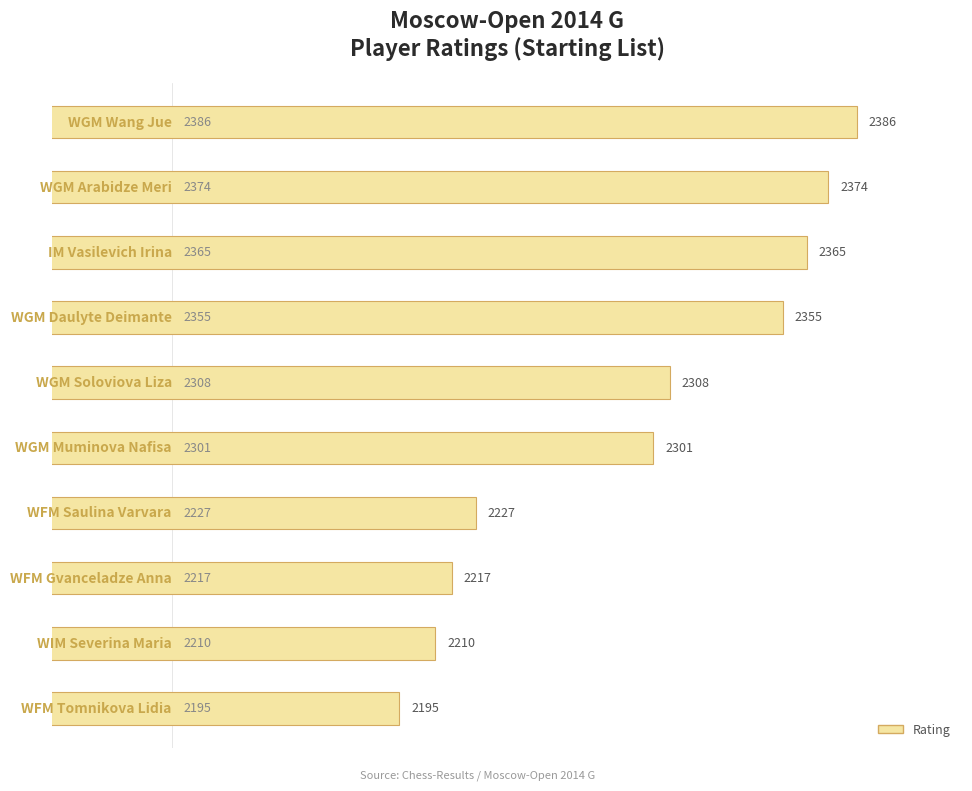

What is the minimum value shown in the chart?

2195